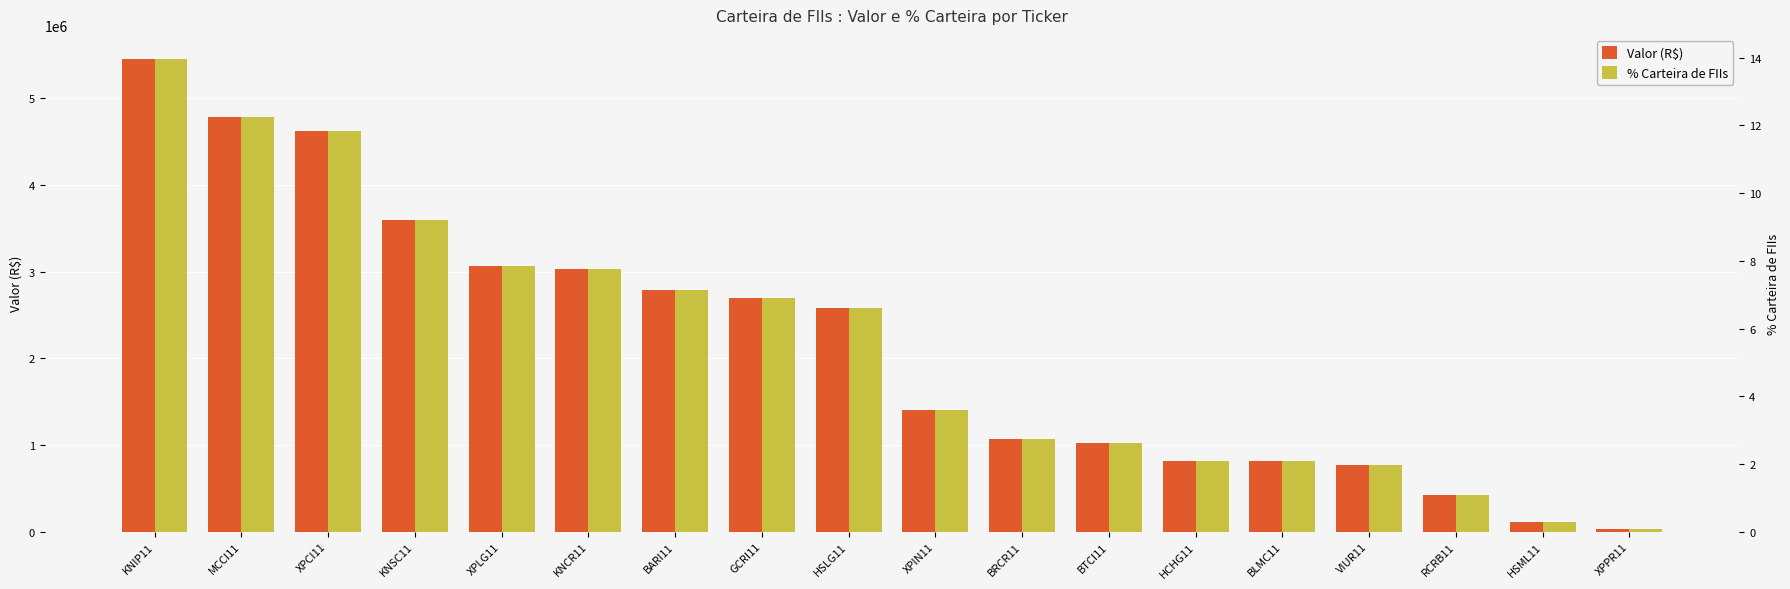

How many bars are there in each group?

2